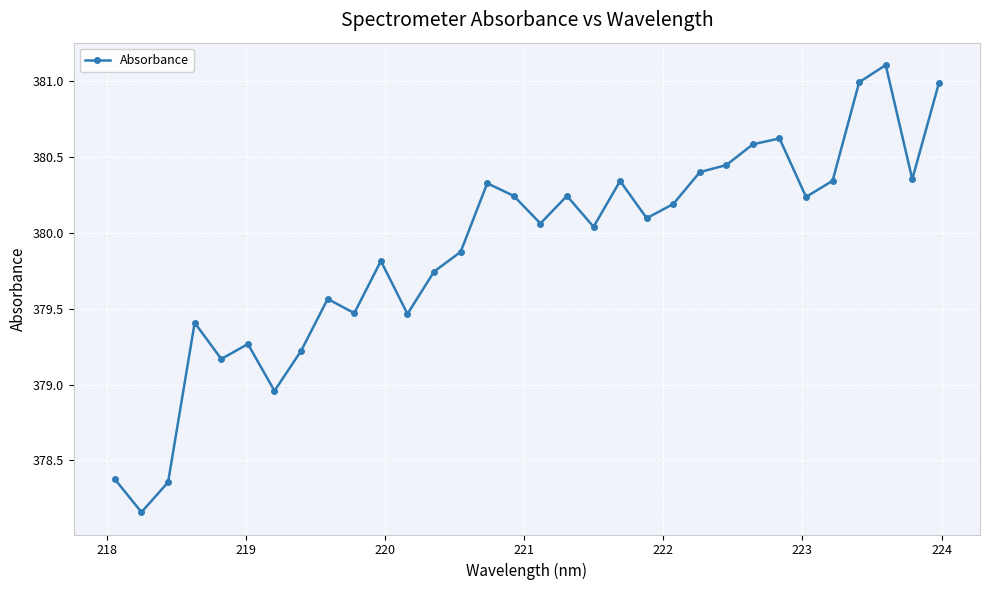

What is the greatest value displayed?

381.1